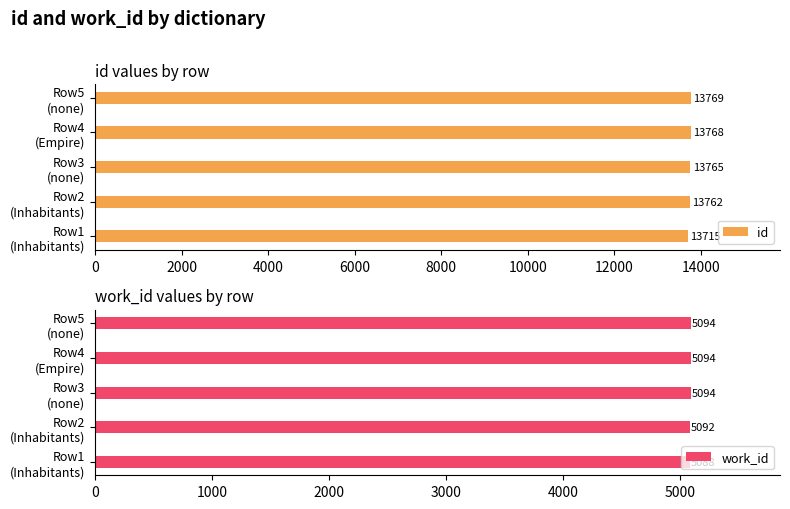

What is the sum of all id values?

68779